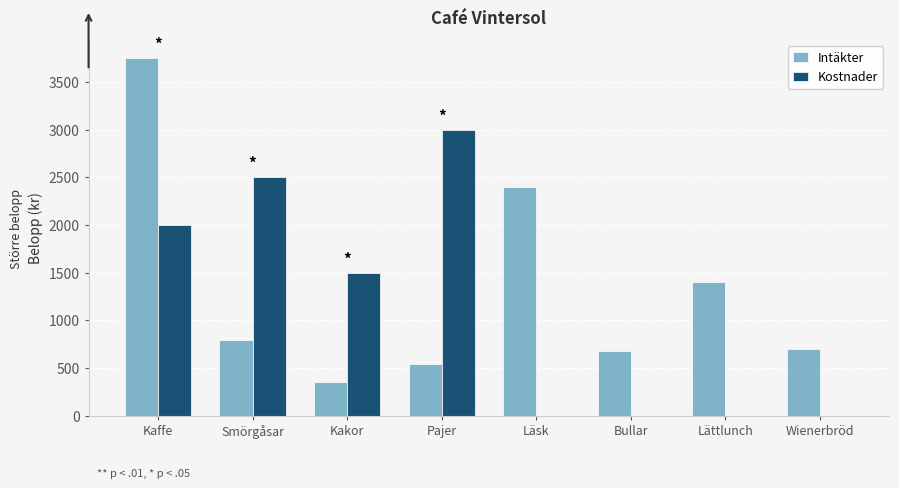

How many distinct data groups are displayed?

2